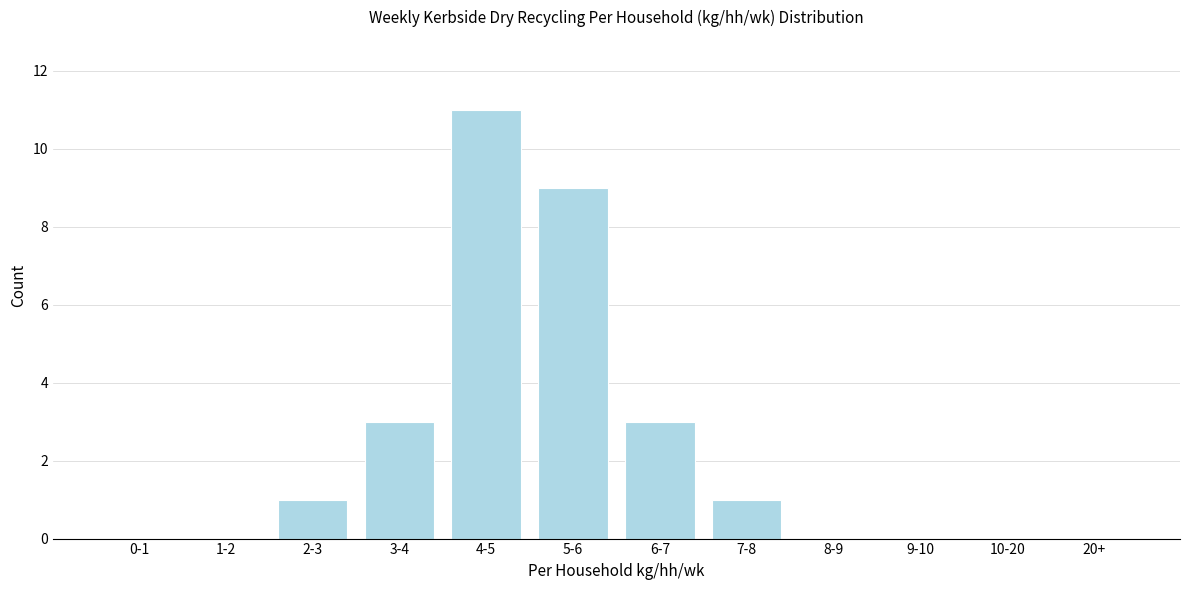

Reading left to right, transcribe all the data shown in this chart.

0-1=0	1-2=0	2-3=1	3-4=3	4-5=11	5-6=9	6-7=3	7-8=1	8-9=0	9-10=0	10-20=0	20+=0